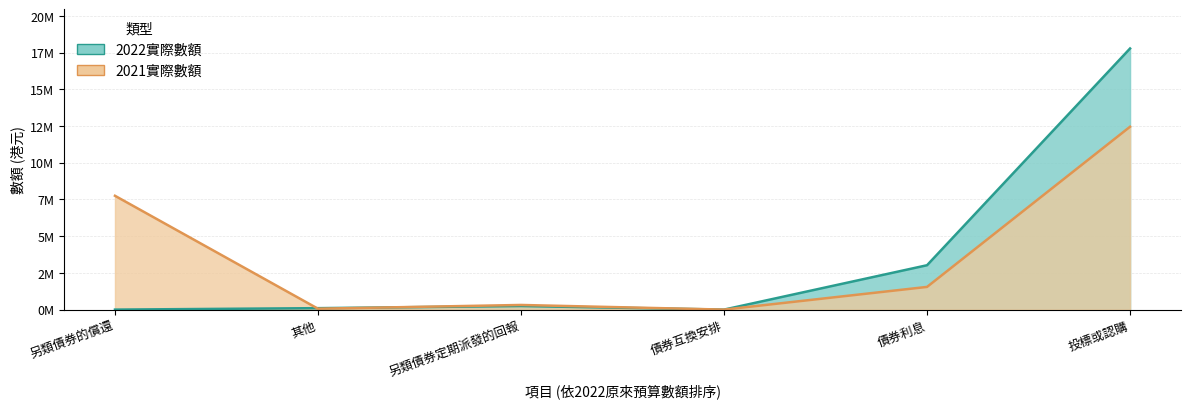

What is the maximum value for 2022實際數額?

17785520